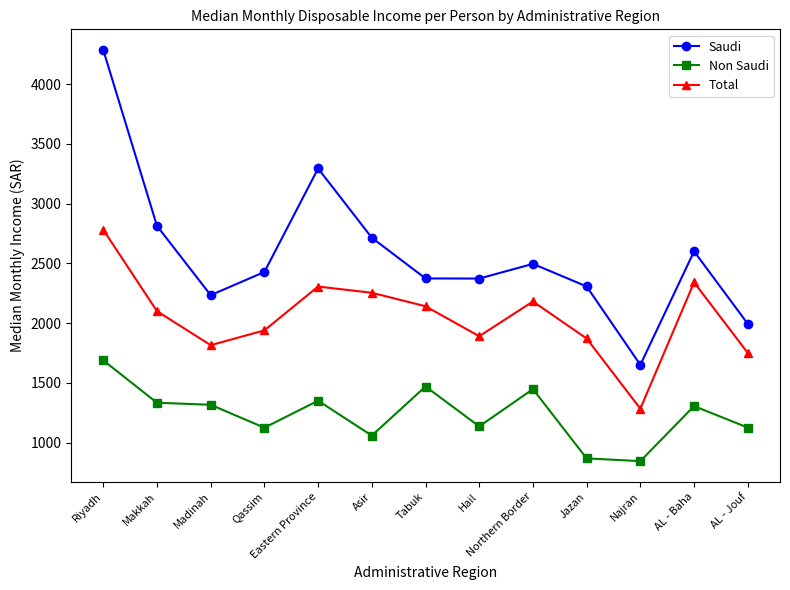

At which label does Non Saudi first exceed 1305?

Riyadh